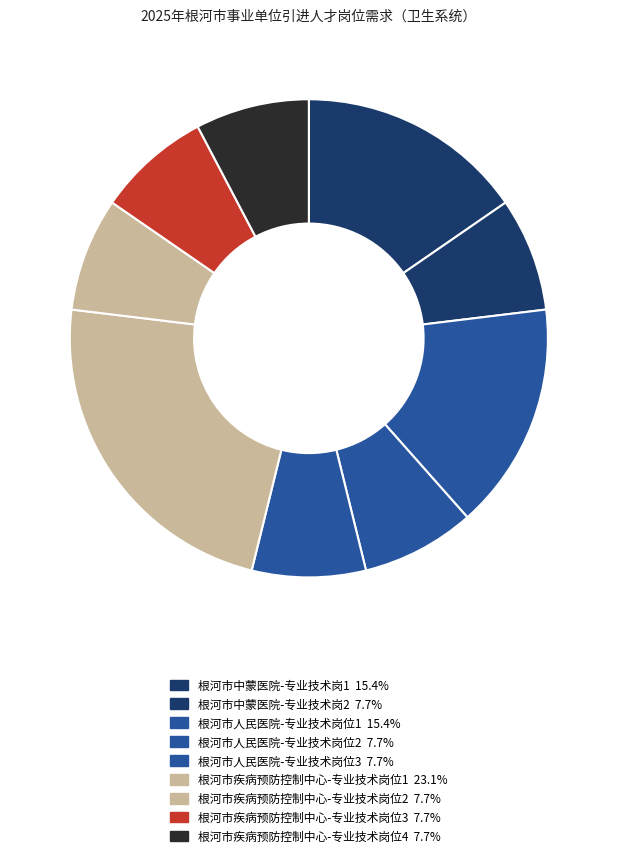

What is the ratio of the value at 根河市疾病预防控制中心-专业技术岗位2 to the value at 根河市疾病预防控制中心-专业技术岗位1?

0.3